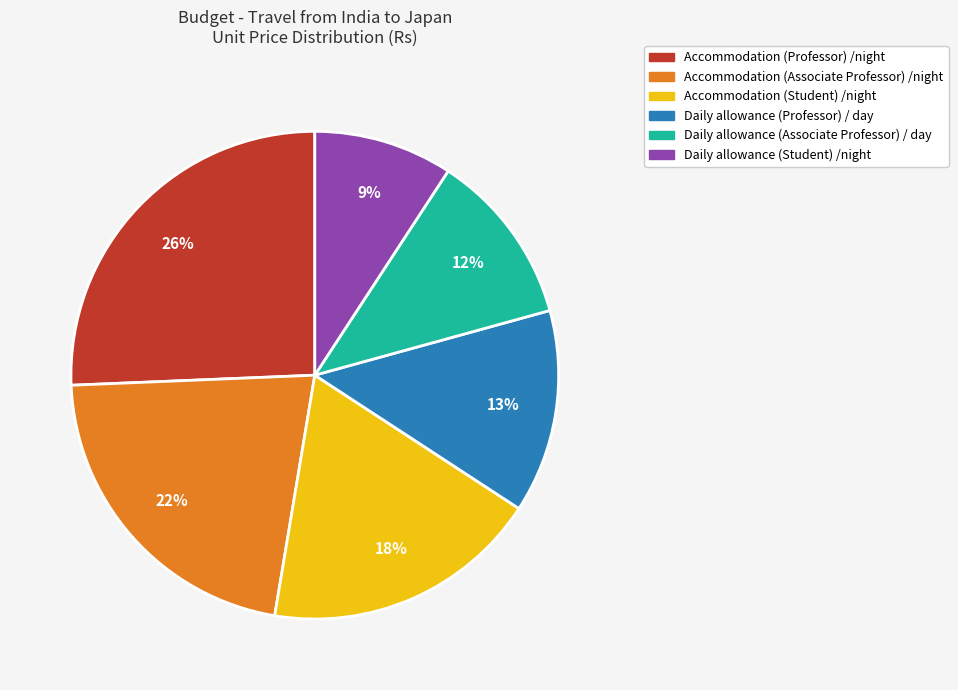

Do Daily allowance (Professor) / day and Accommodation (Associate Professor) /night together represent more than half of the pie?

No